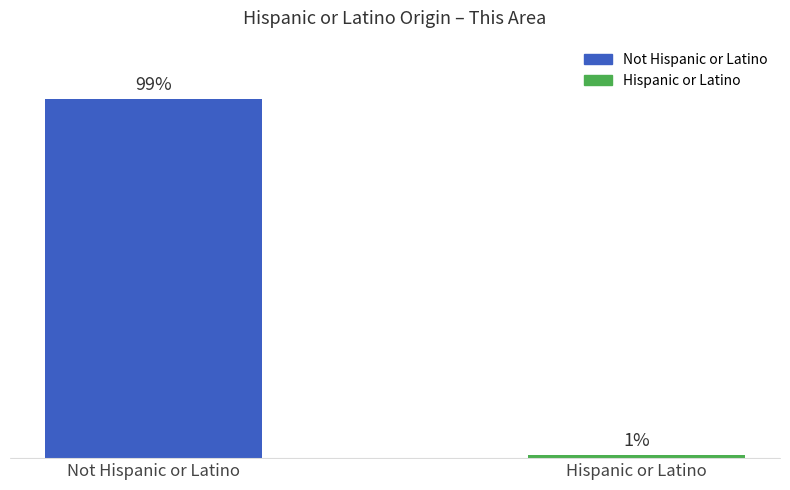

Between Not Hispanic or Latino and Hispanic or Latino, which is larger?

Not Hispanic or Latino